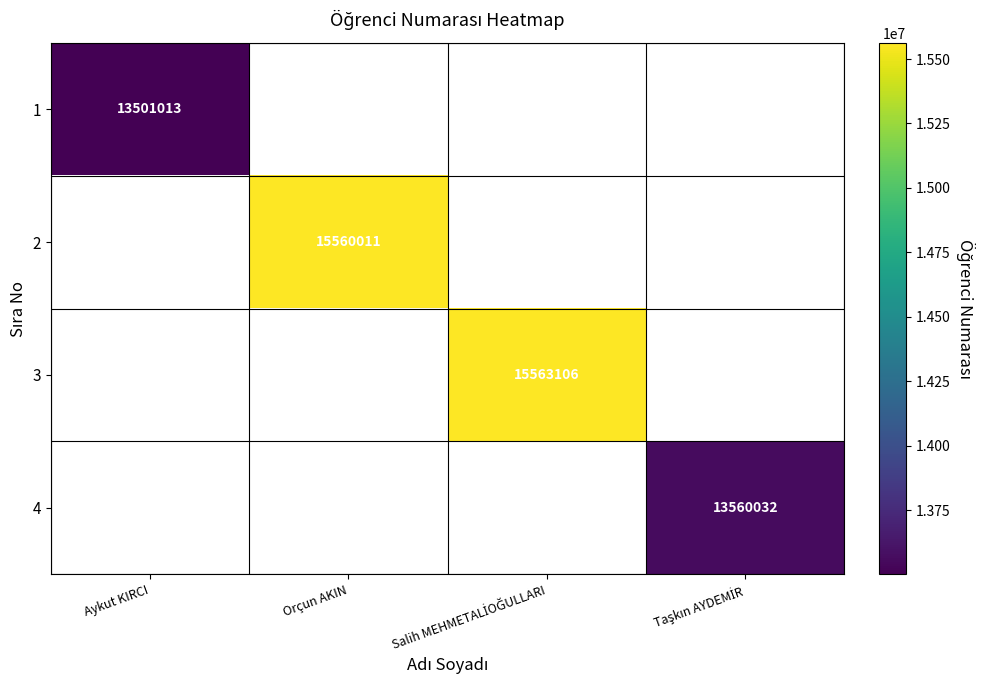

At how many categories does at least one series exceed 14768294?

2